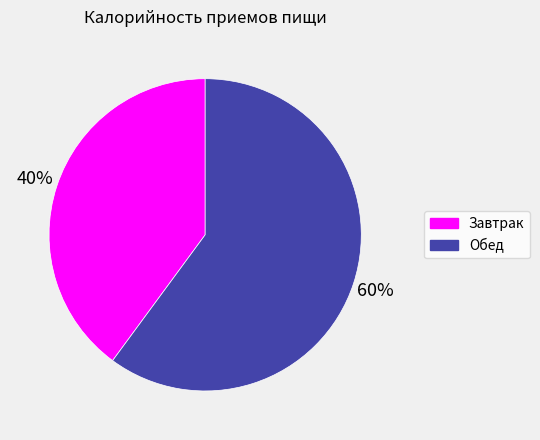

To the nearest percent, what is the average slice percentage?

50%